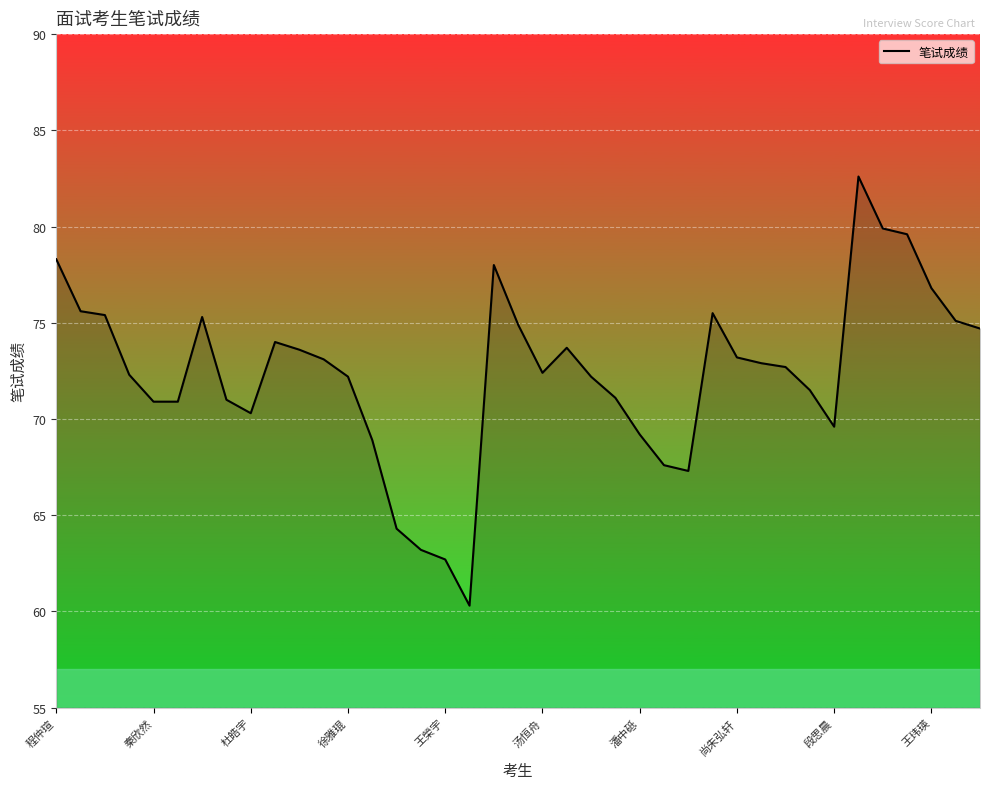

Does the chart display data point markers on the line(s)?

No